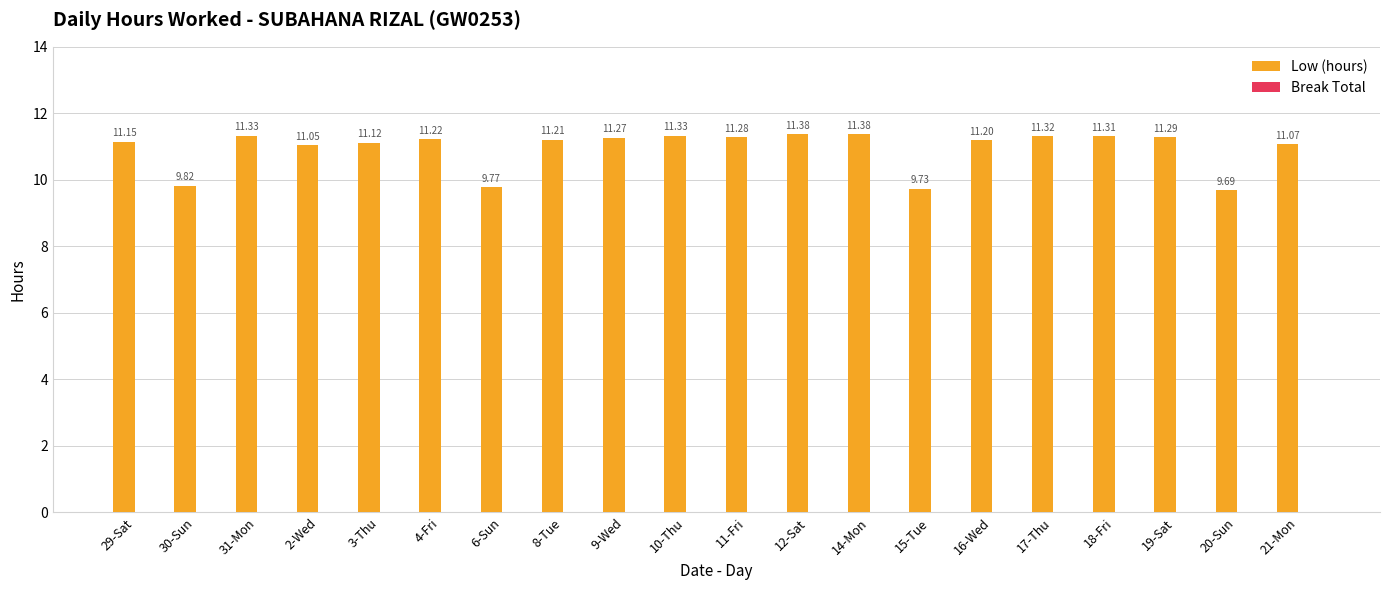

Count the number of data series in this chart.

1